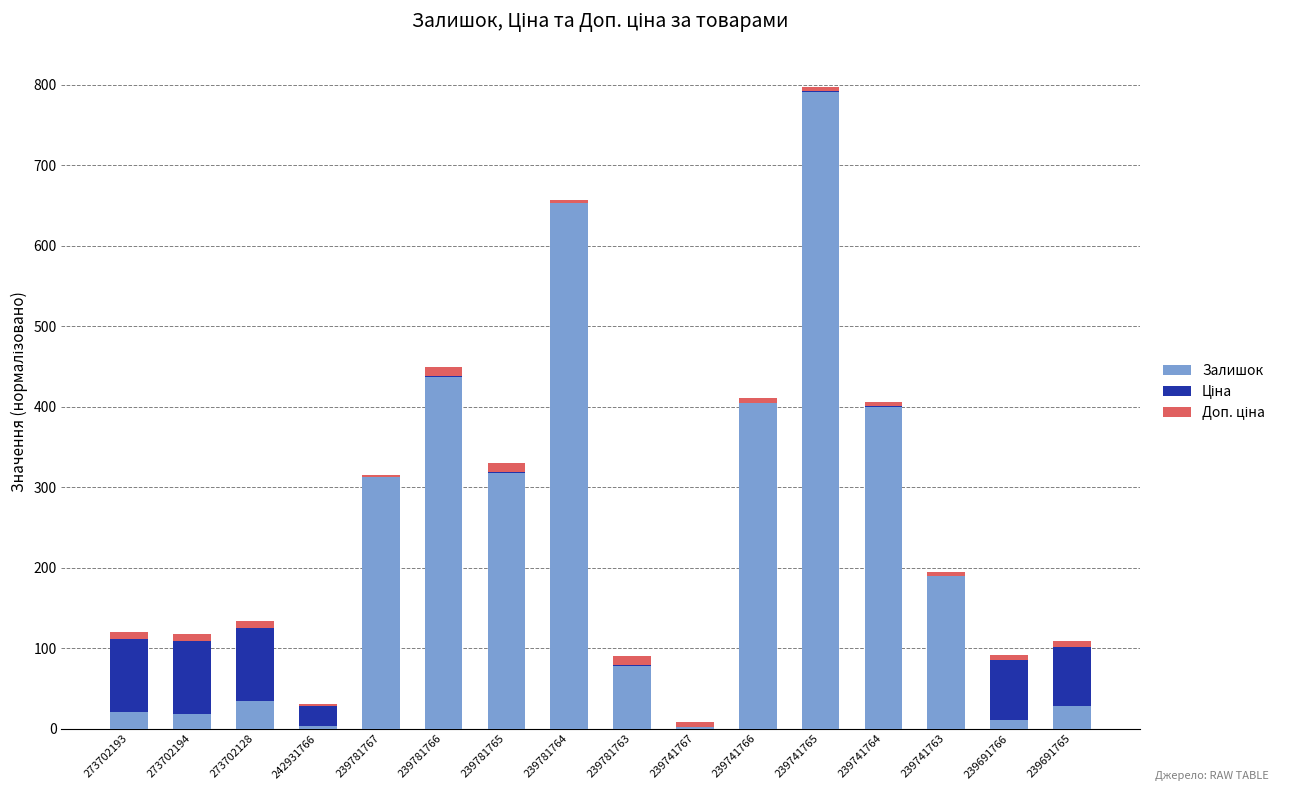

The value of Залишок at 239781764 is 653.0. True or false?

True